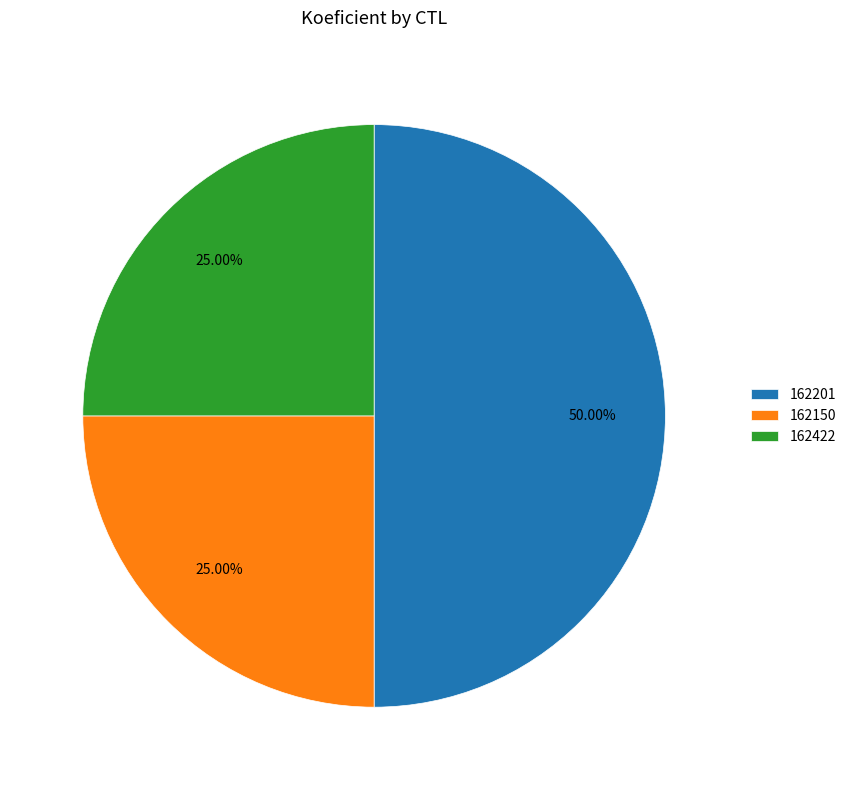

To the nearest percent, what portion does 162201 represent?

50%